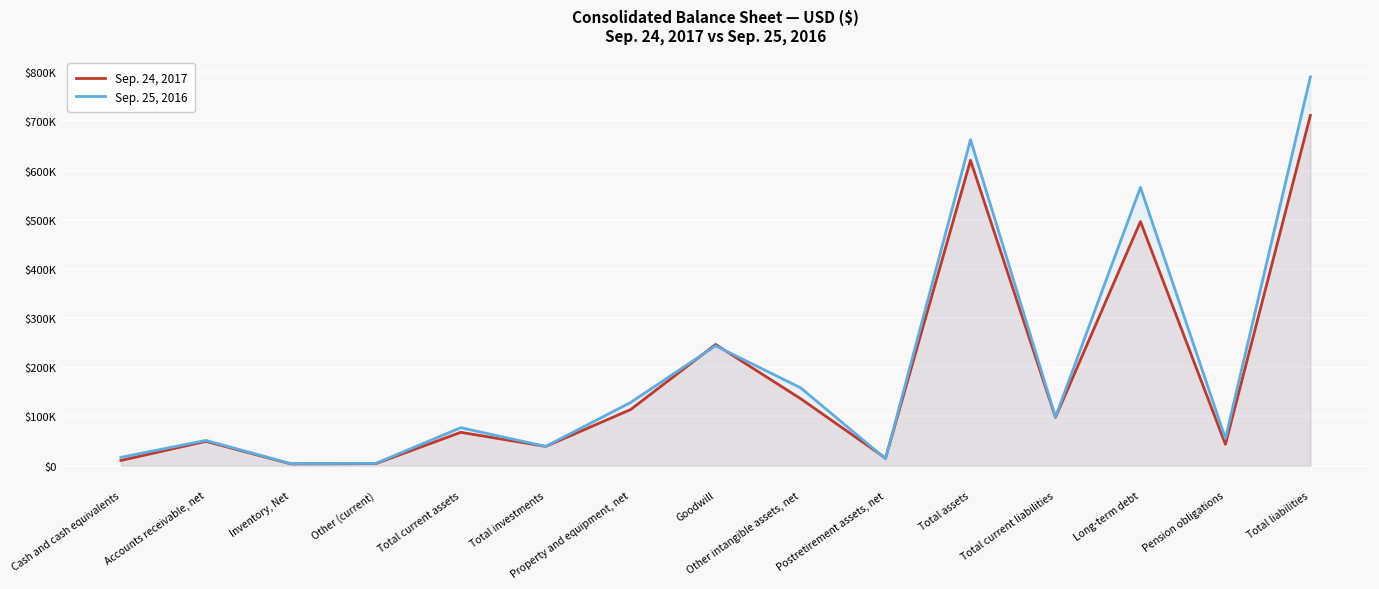

At how many categories does at least one series exceed 39198?

11